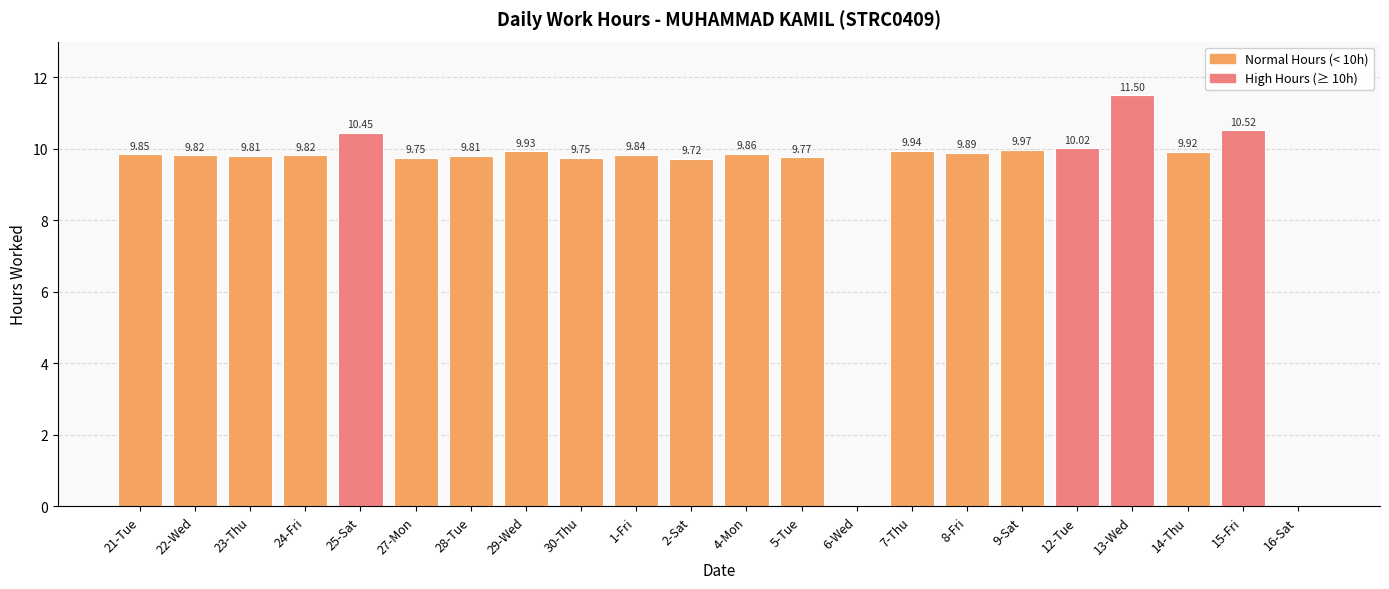

How many values exceed 9?

20